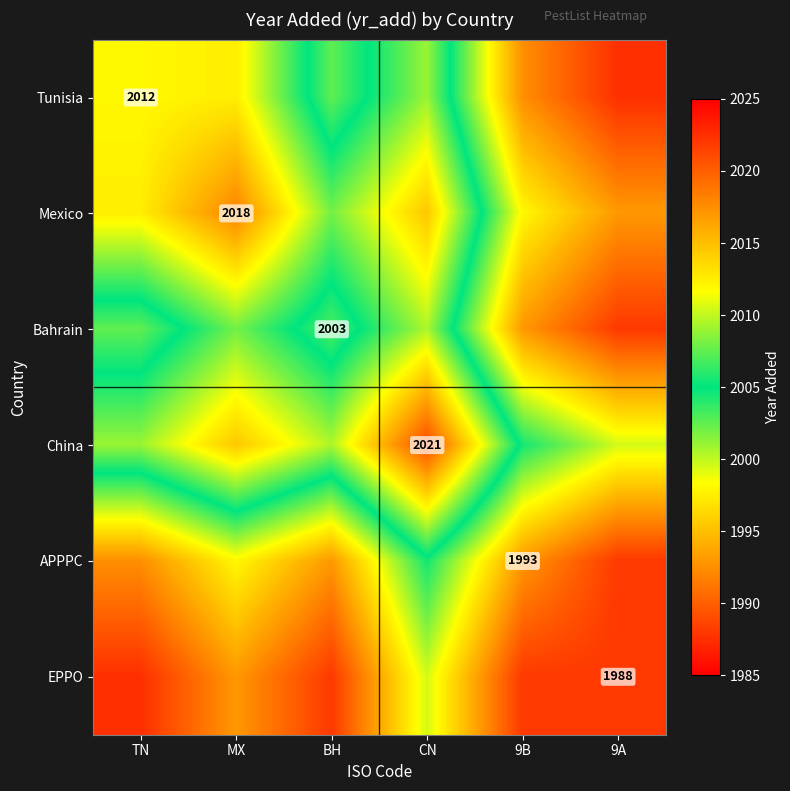

The EPPO series shows 1125.7 at 9A. True or false?

False